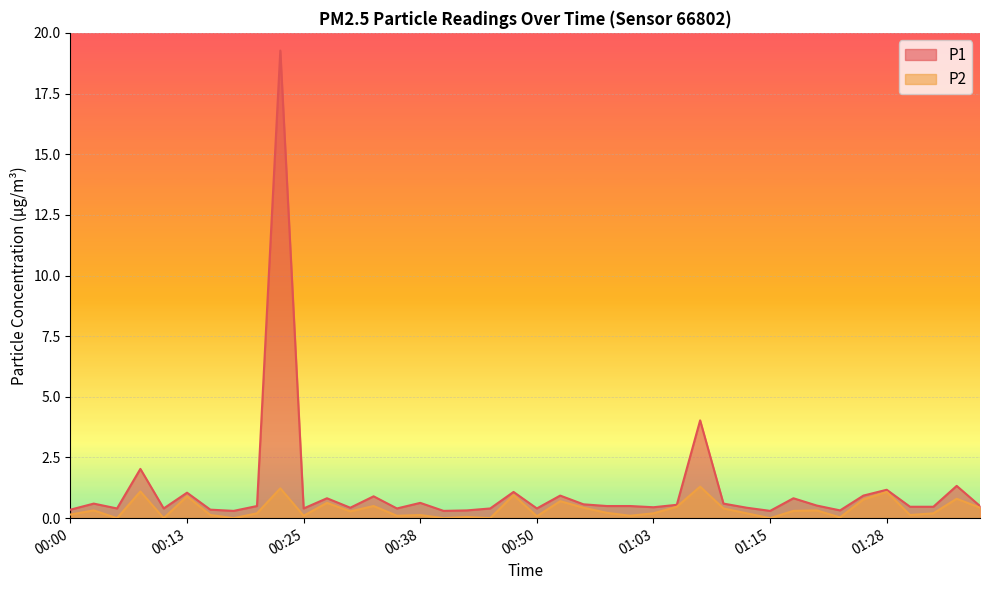

What position from the right is 01:12?

11